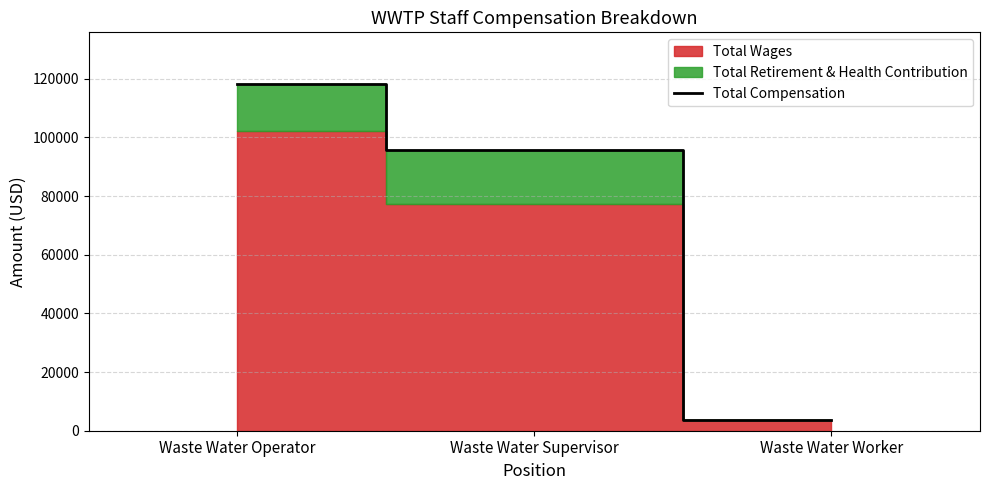

The value at Waste Water Worker is 3600. True or false?

True